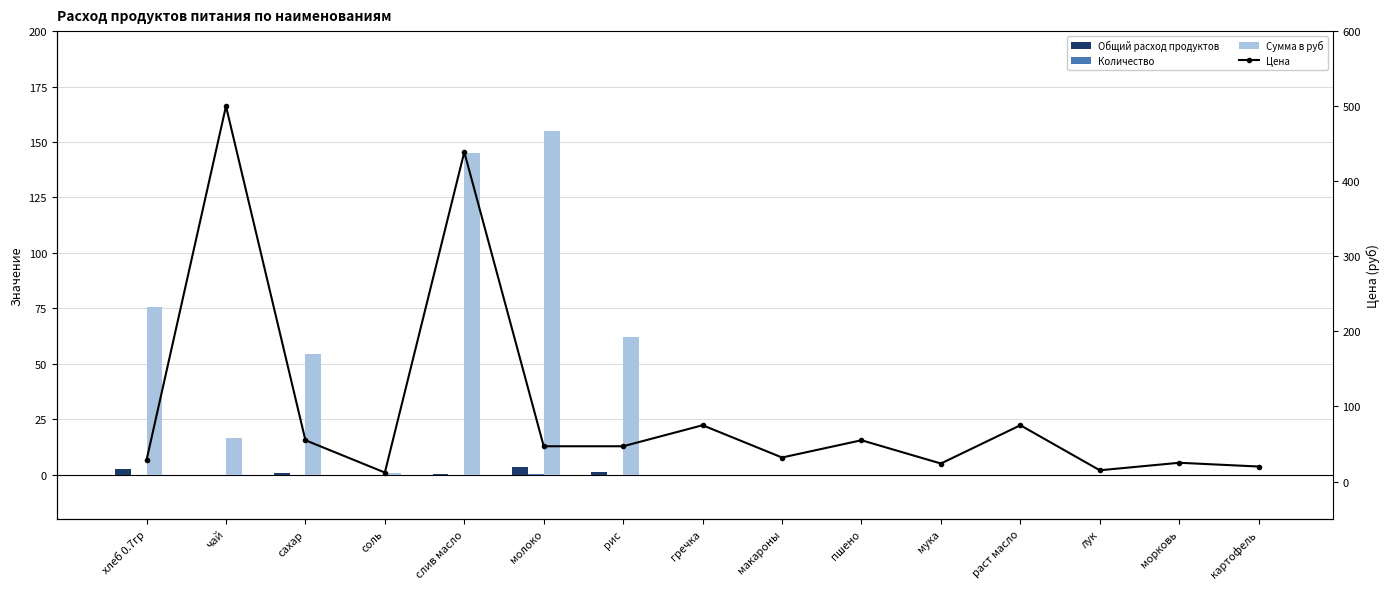

Which series has the largest range (max minus min)?

Цена